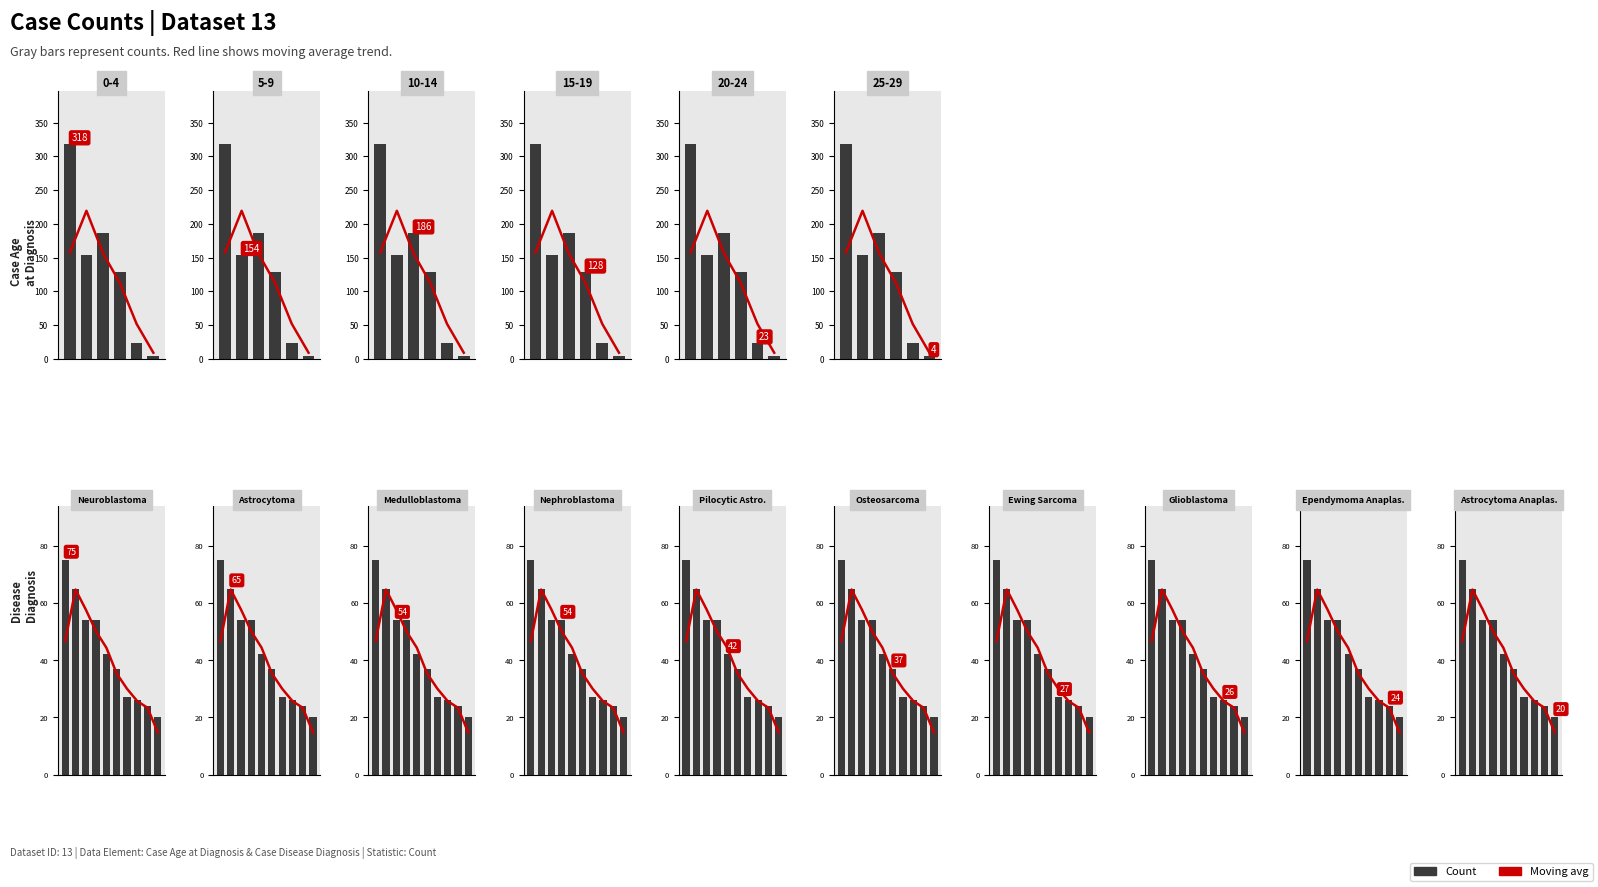

What is the maximum value for Moving avg?

64.7